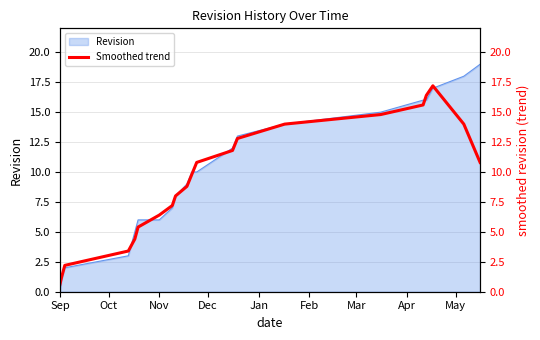

What is the value of the 4th point from the left?

3.4